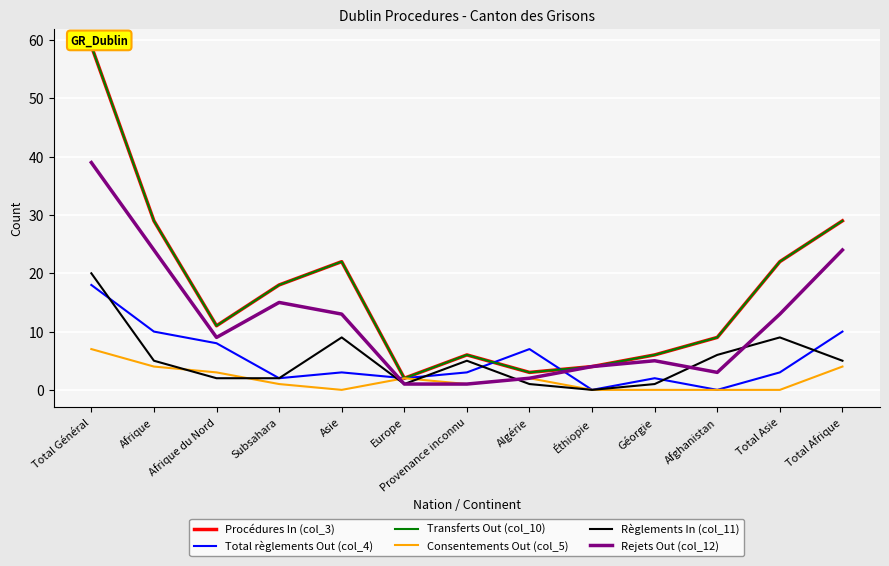

Which label corresponds to the largest value in the chart?

Total Général